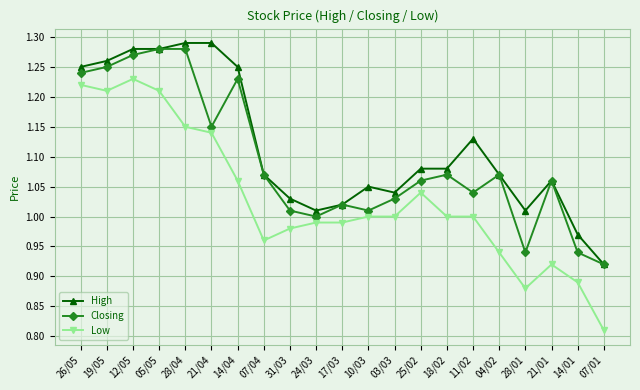

At how many categories does at least one series exceed 1?

19